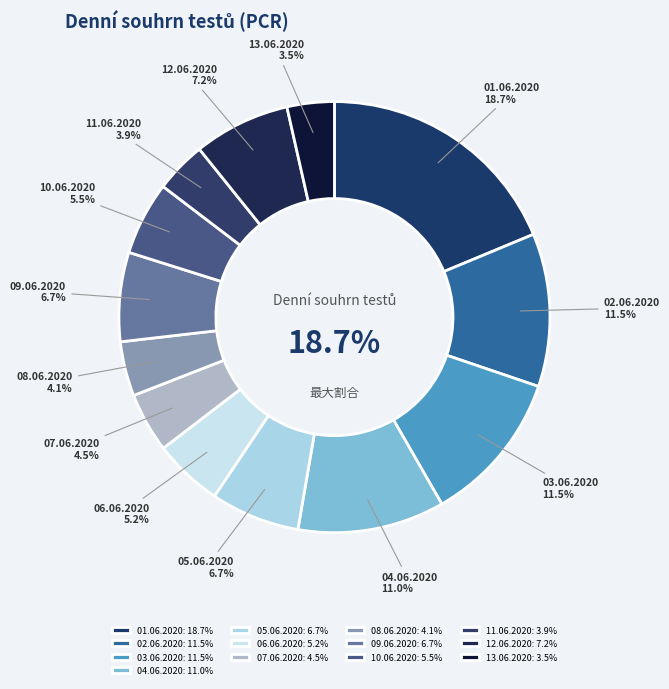

Count the number of slices in the pie.

13